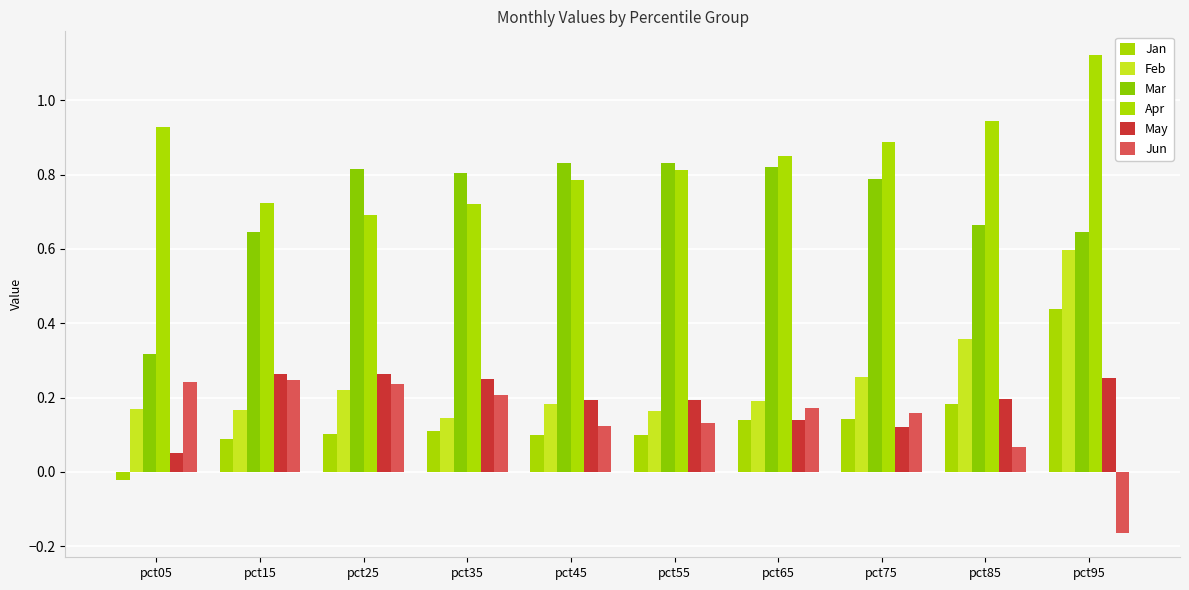

The value of Jun at pct25 is 0.4. True or false?

False